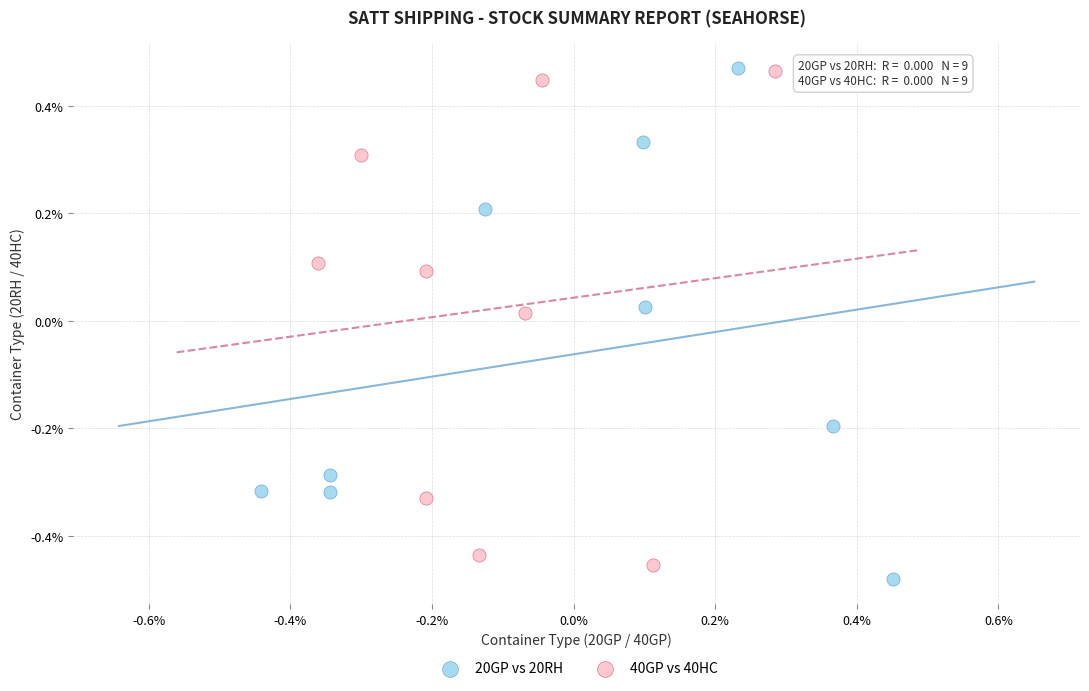

Which series has the widest spread of Y values?

20GP vs 20RH